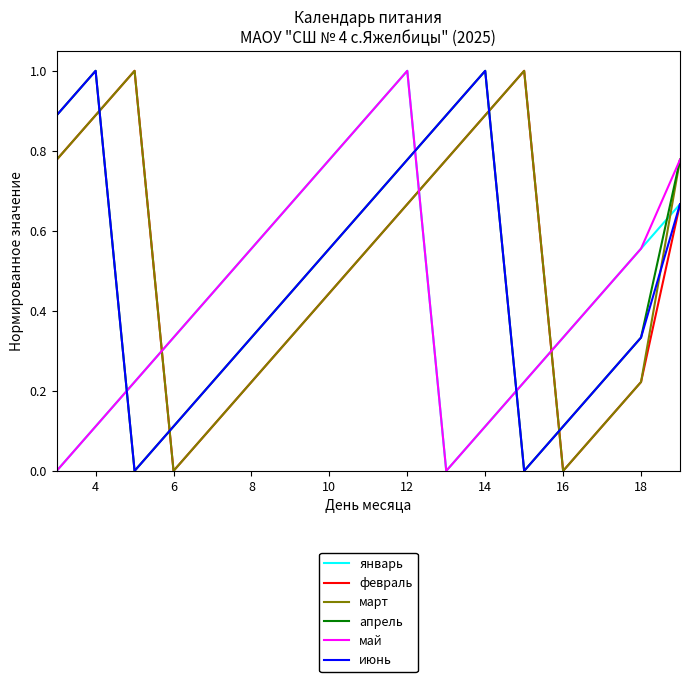

After their last crossing, which series has the higher values: июнь or март?

март